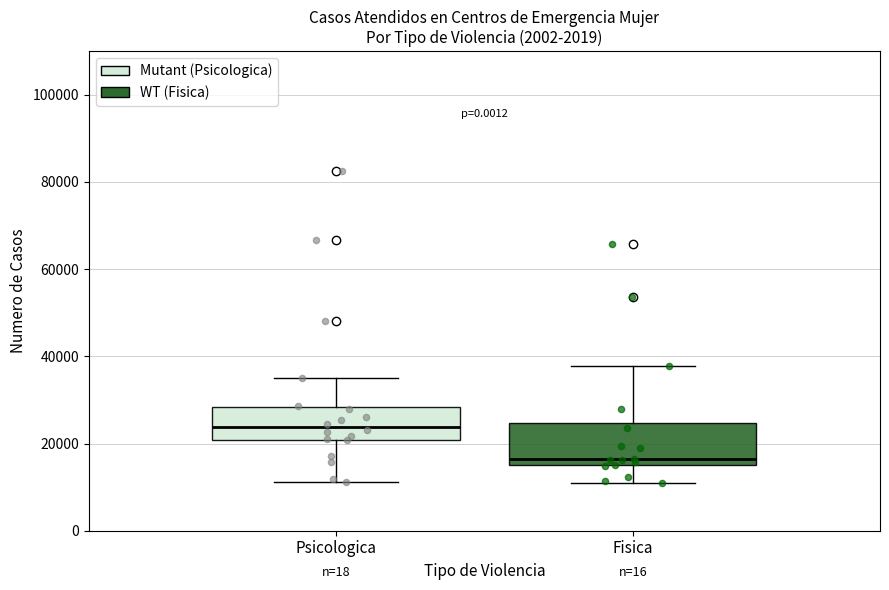

Where does the lower whisker of the box for Psicologica end on the y-axis? The values are not printed on the chart, so give them approximately, as read against the axis.

12000